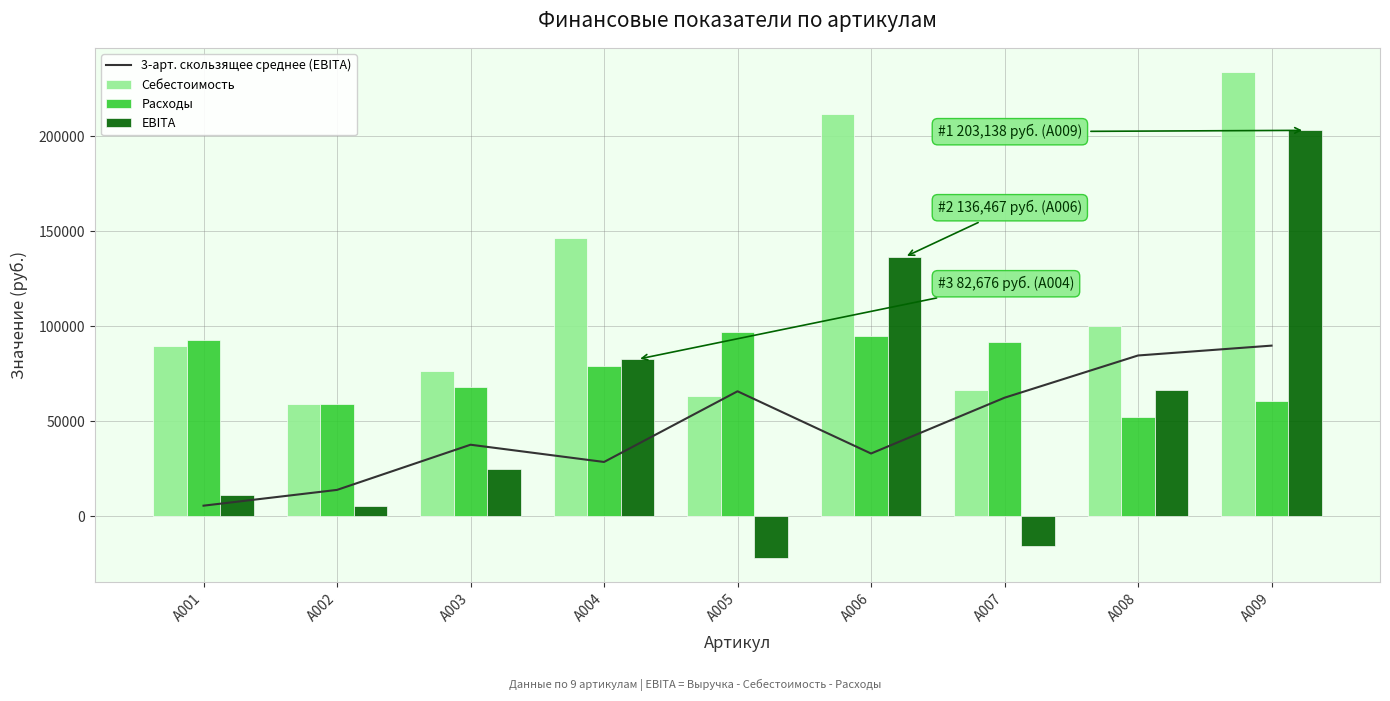

The value of Себестоимость at A007 is 66382.0. True or false?

True